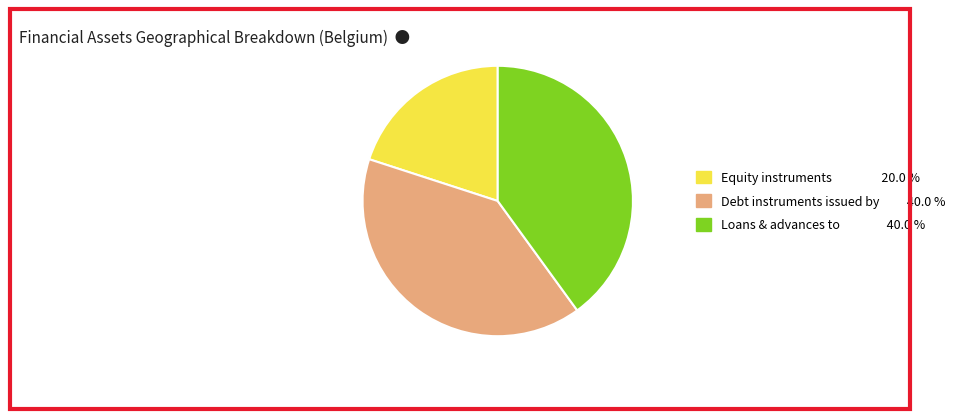

Count the number of slices in the pie.

3